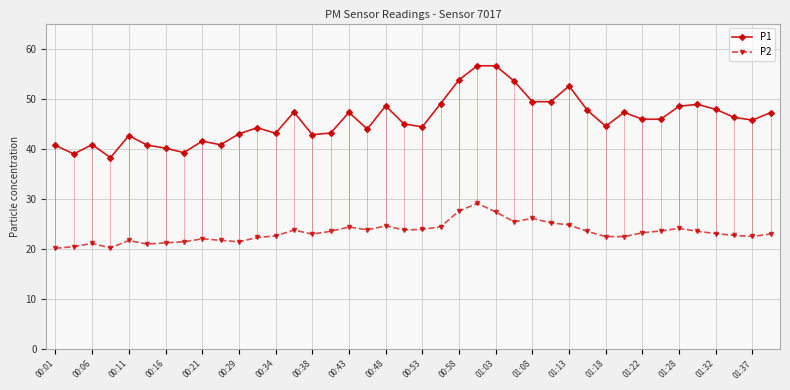

What is the lowest value of the P2 series?

20.1